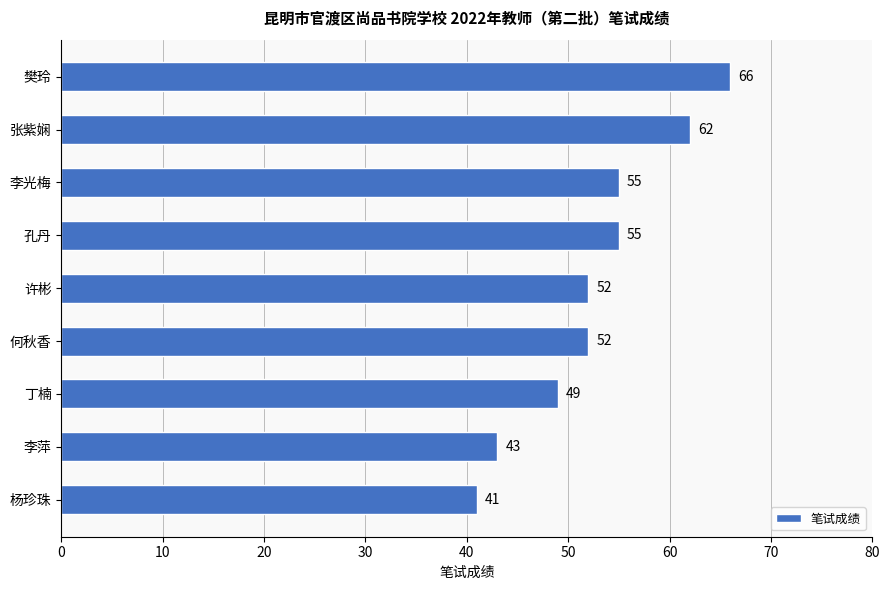

What is the change in value from 李光梅 to 李萍?

-12